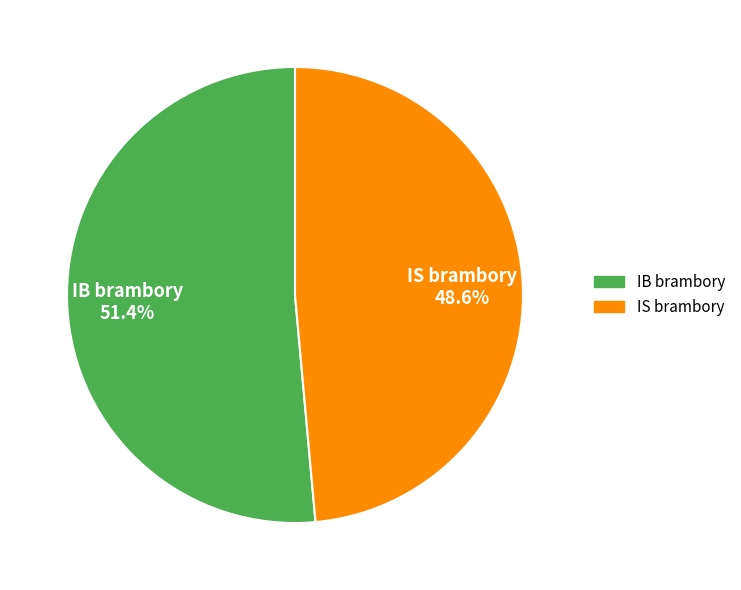

To the nearest percent, what is the difference between the largest and smallest slice percentages?

3%